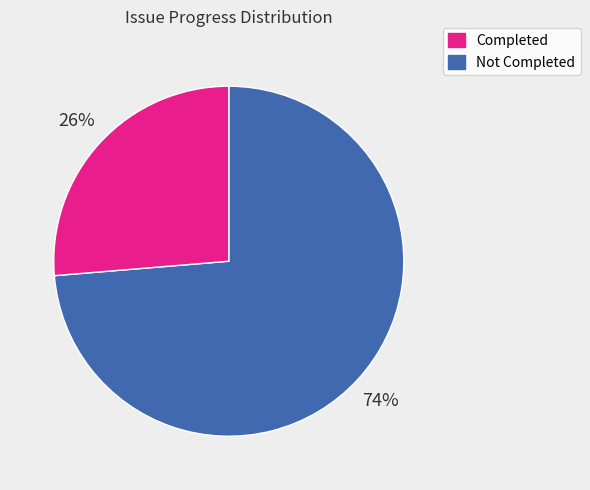

To the nearest percent, what is the average slice percentage?

50%